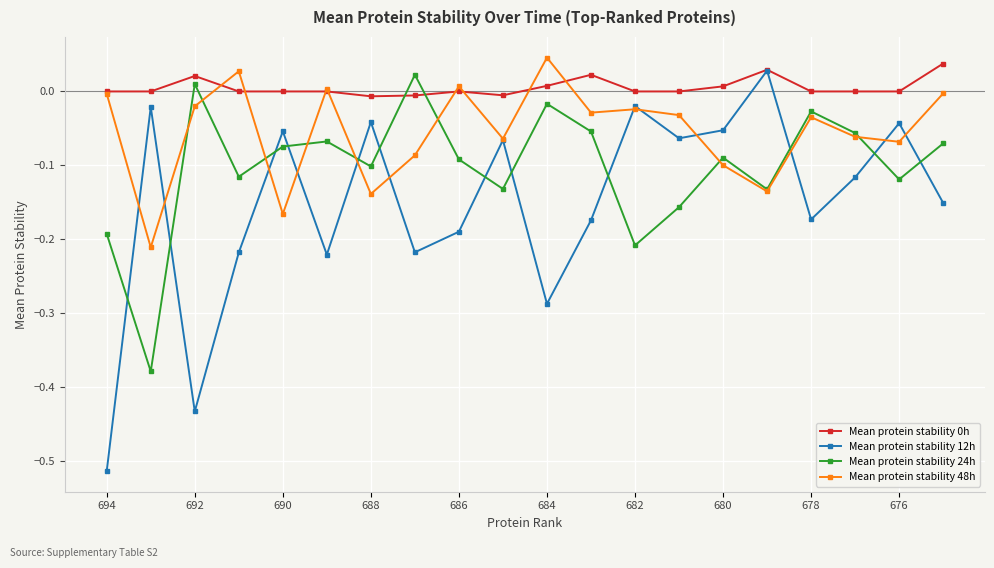

How many interior local peaks does the Mean protein stability 12h series have?

7